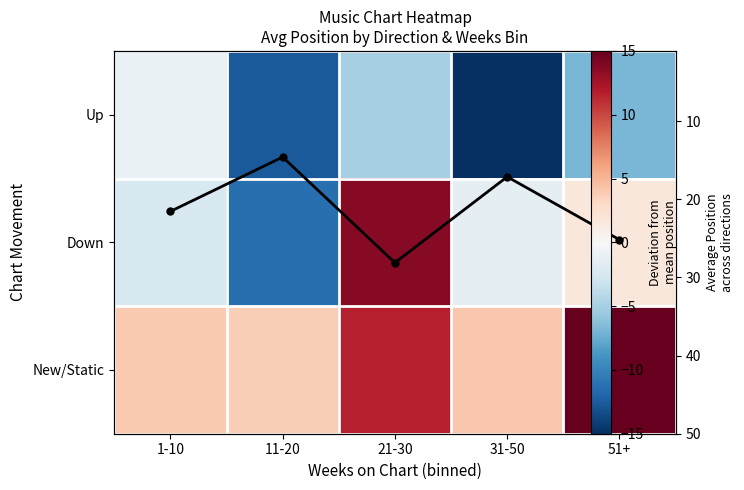

How many data points in Avg Position are less than 21?

2